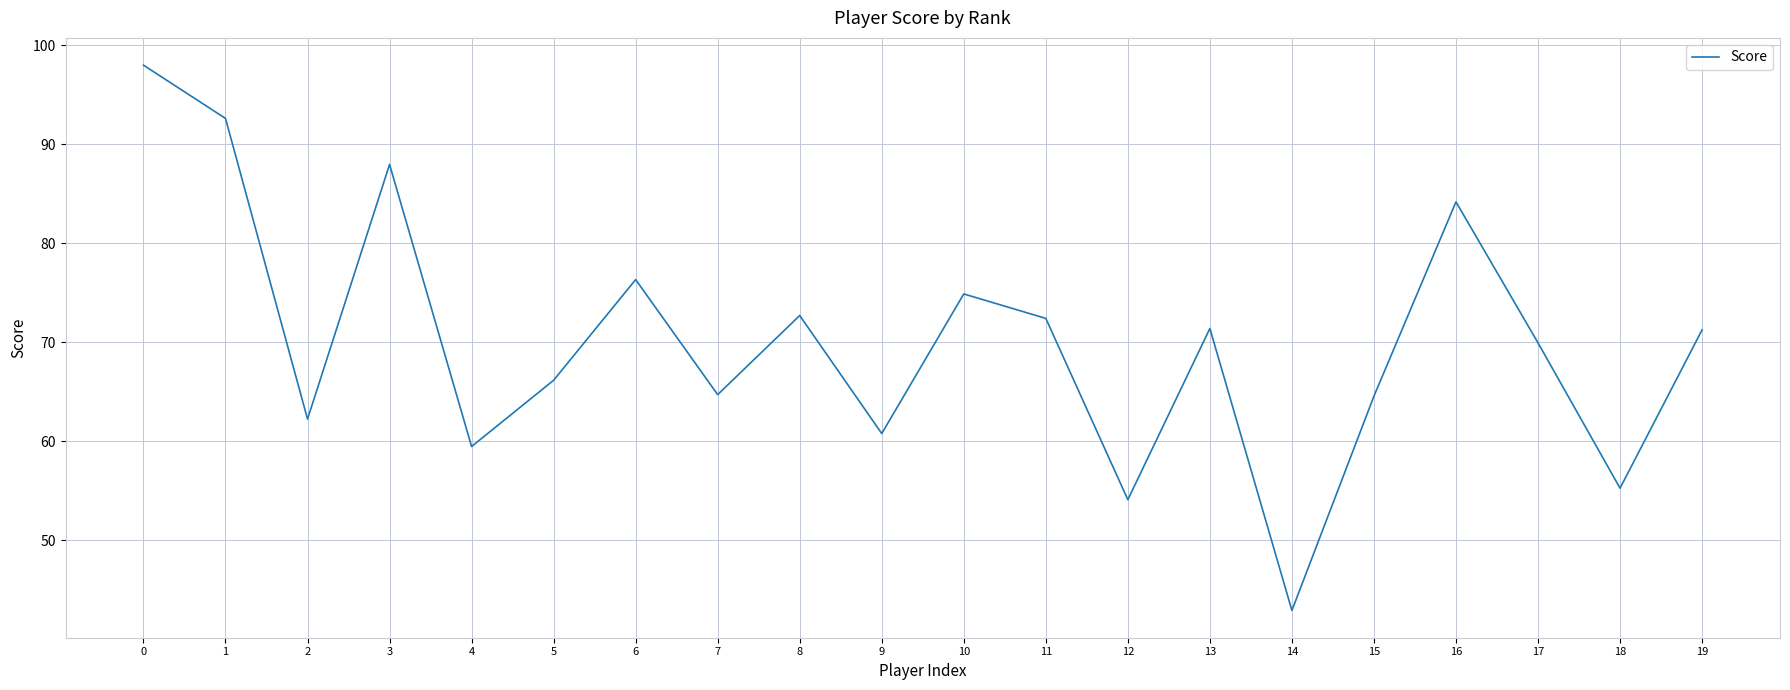

What is the change in value from 3 to 9?

-27.2